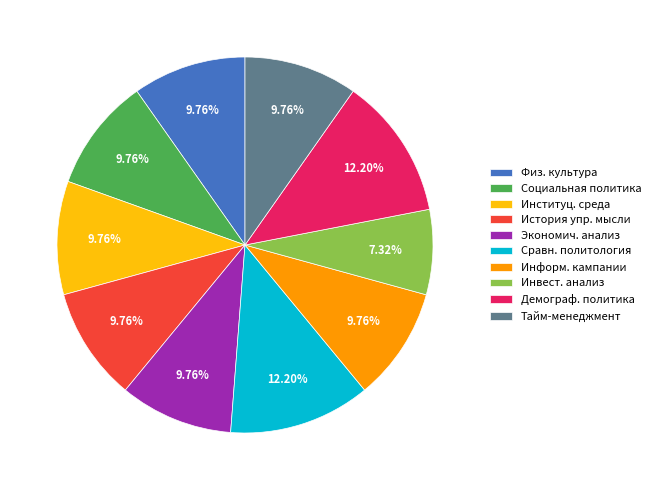

Does any single category account for the majority?

No